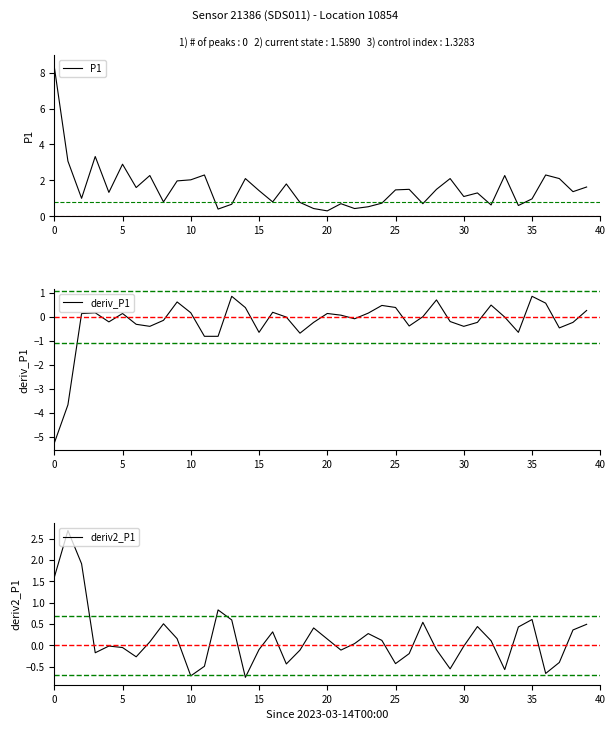

How many series are shown in this chart?

3